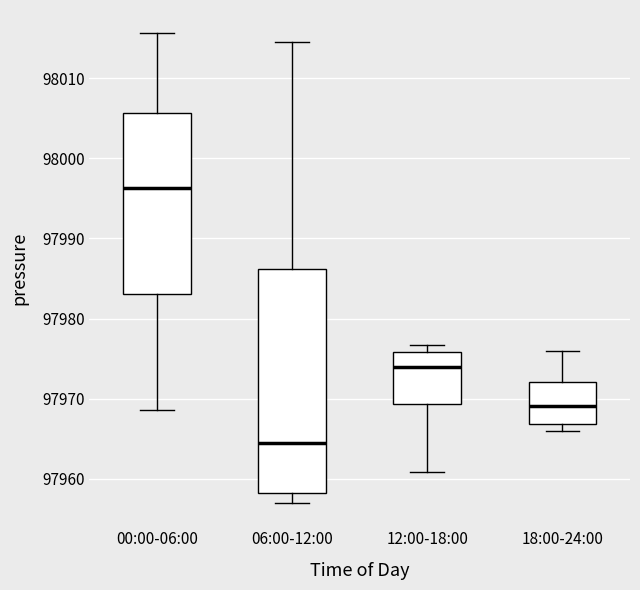

Which box has the highest median line?

00:00-06:00